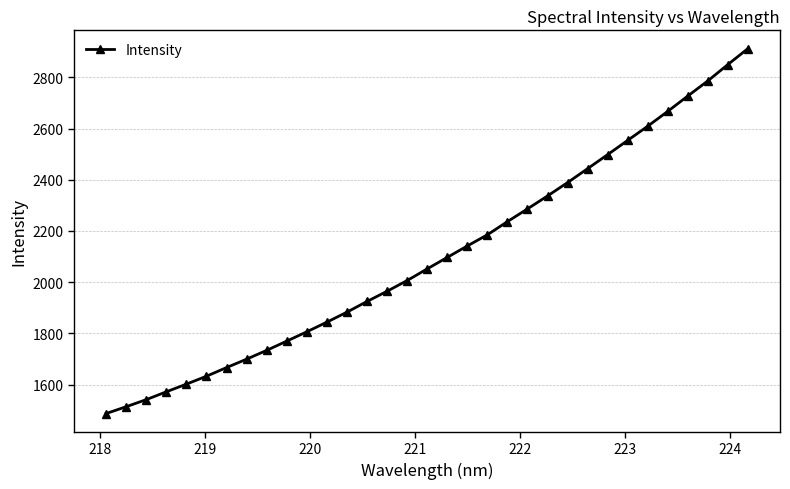

True or false: the data has more than 2 interior local peaks.

False